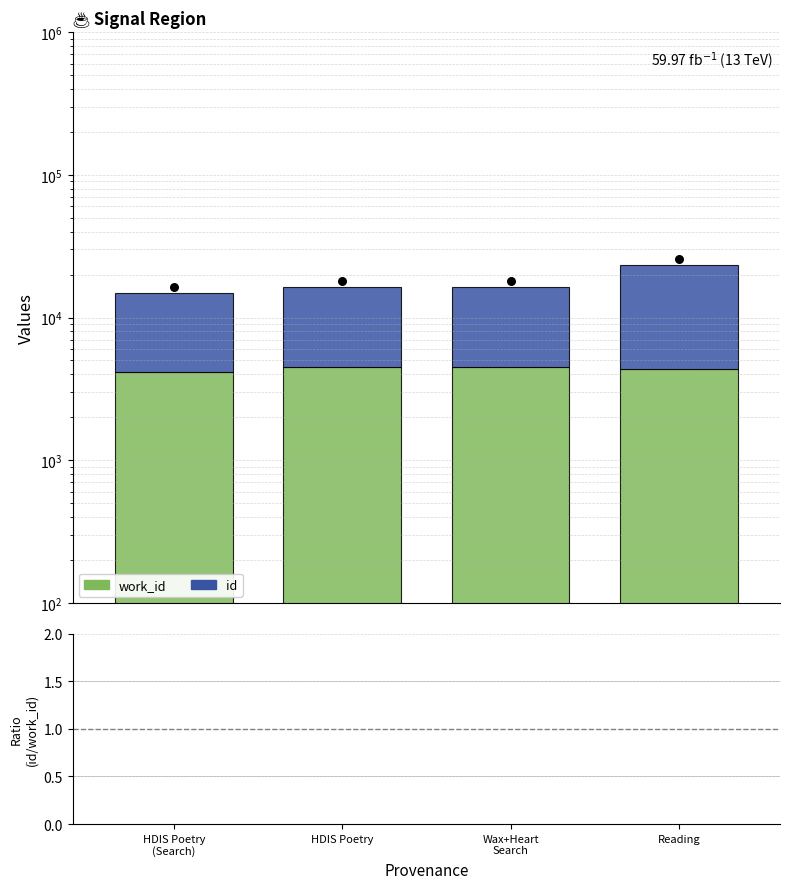

Which series contains the highest Y value?

id